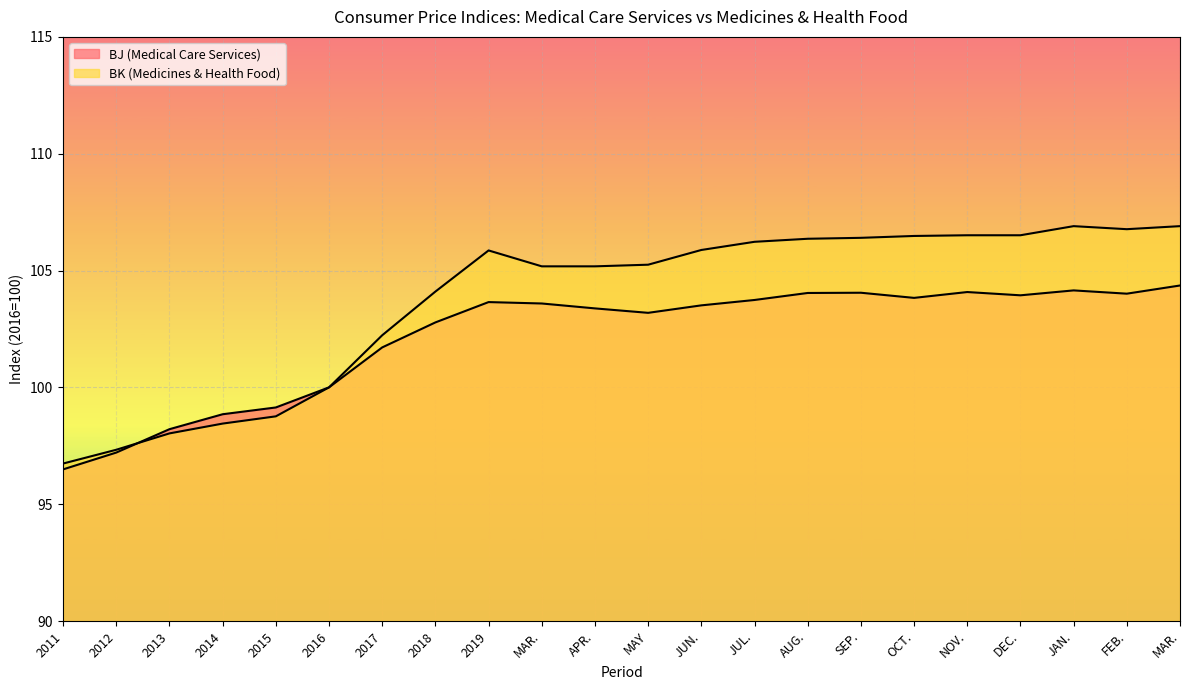

Which series has the widest spread of values?

BK (Medicines & Health Food)